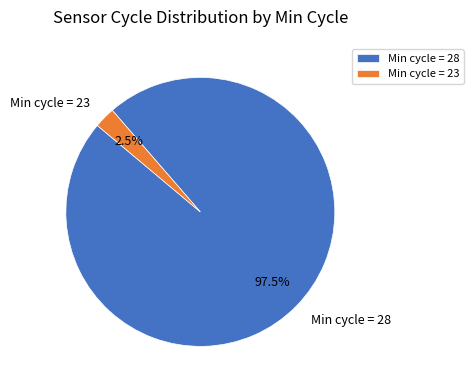

How much of the chart is everything except Min cycle = 28?

2.5%